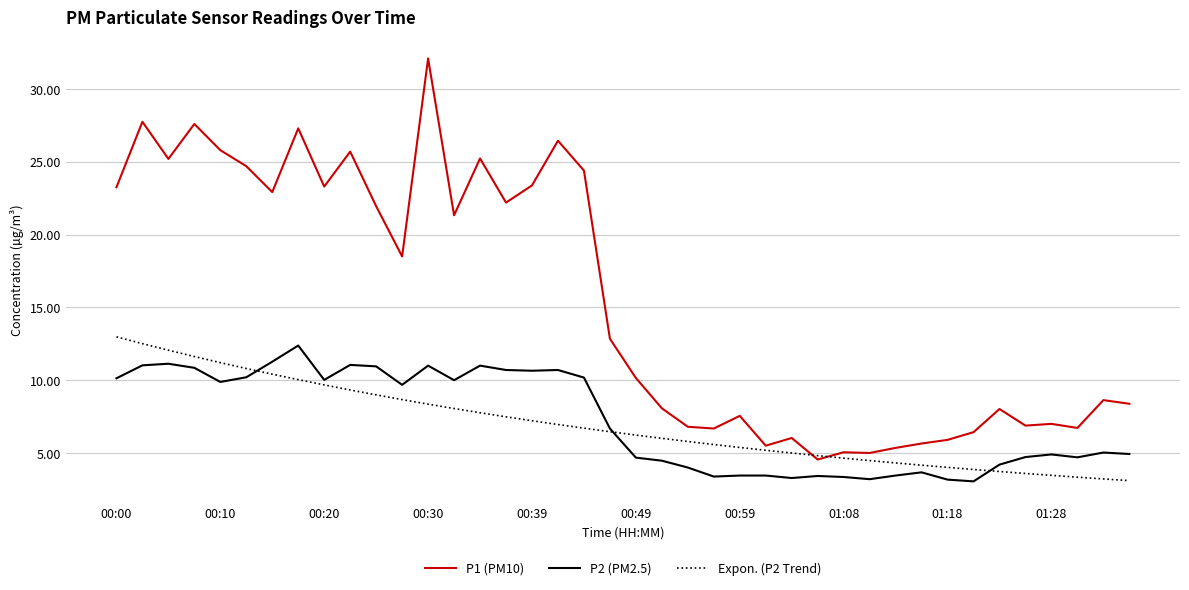

Which series has the largest range (max minus min)?

P1 (PM10)